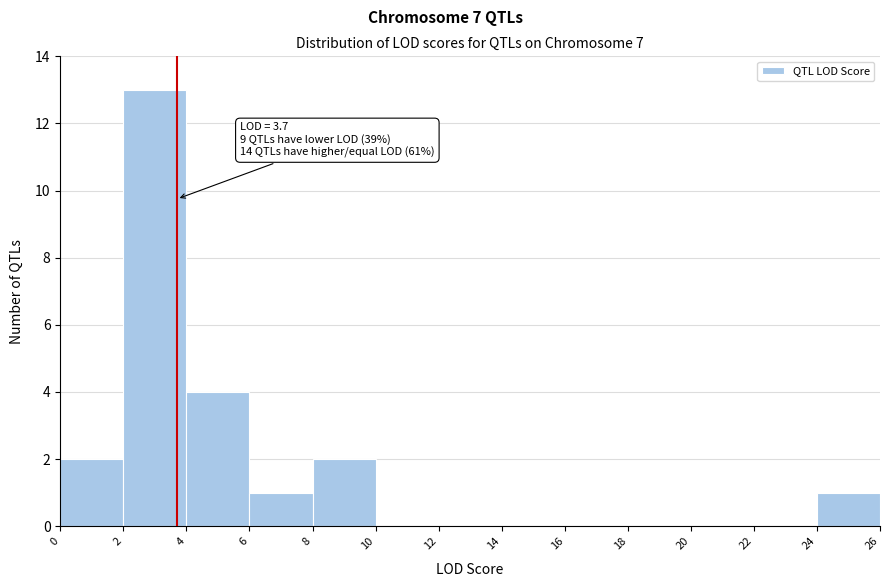

Which range on the x-axis has the tallest bar?

2 to 4